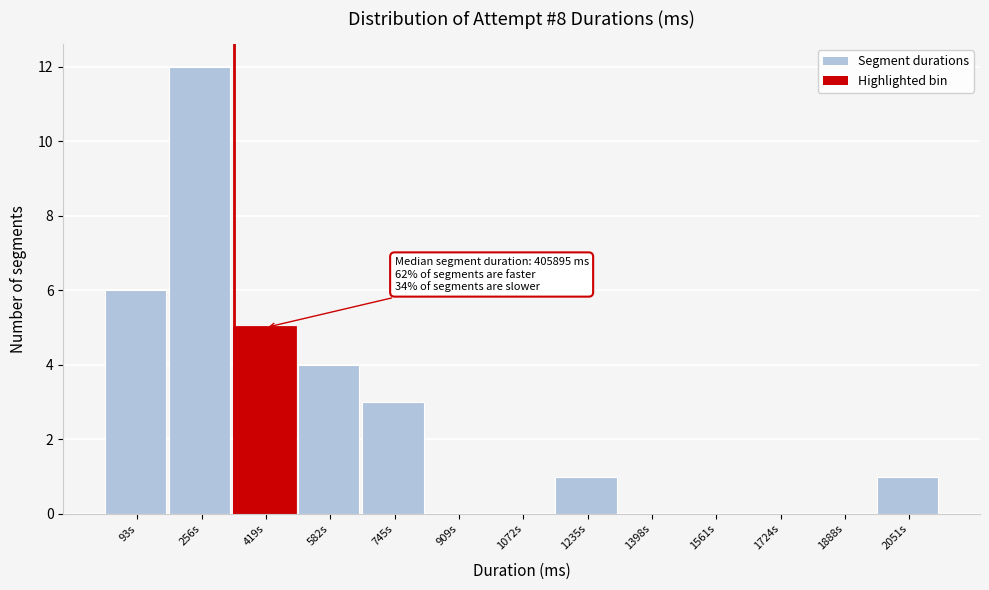

Reading left to right, list all the values displayed in this chart.

93s=6	256s=12	419s=5	582s=4	745s=3	909s=0	1072s=0	1235s=1	1398s=0	1561s=0	1724s=0	1888s=0	2051s=1